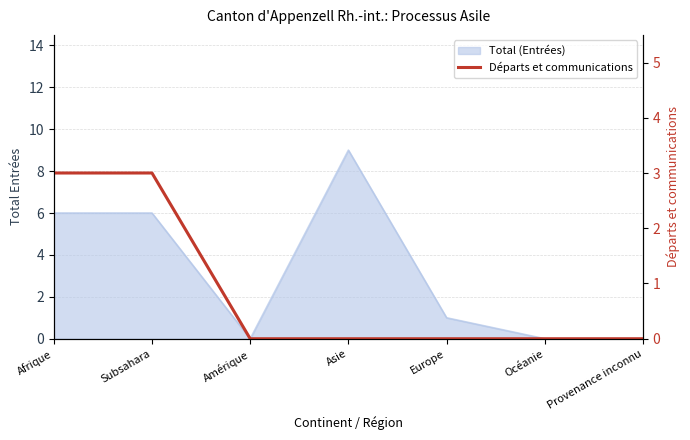

The value at Asie is 0. True or false?

True